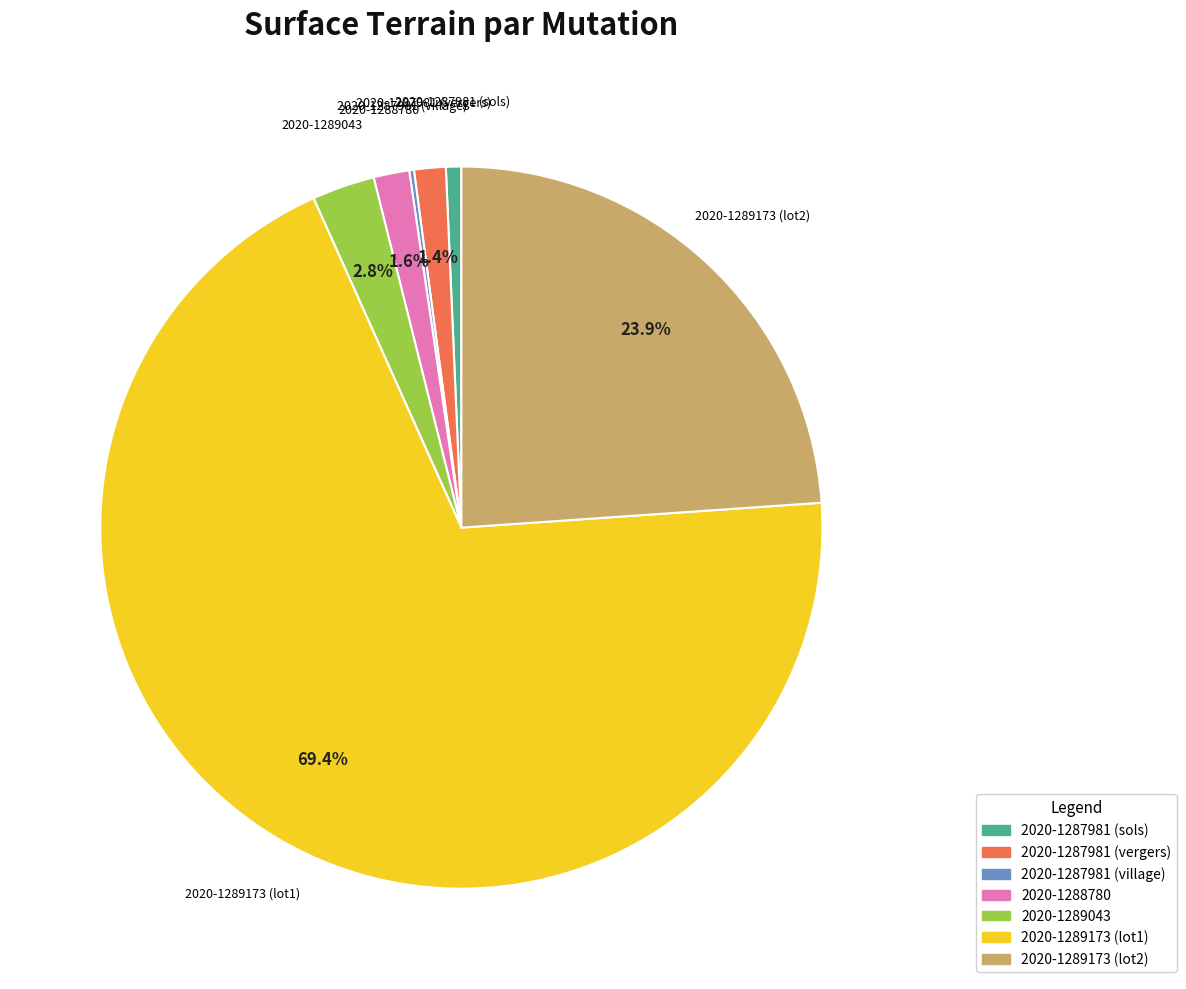

To the nearest percent, what is the combined percentage of 2020-1288780 and 2020-1287981 (sols)?

2%